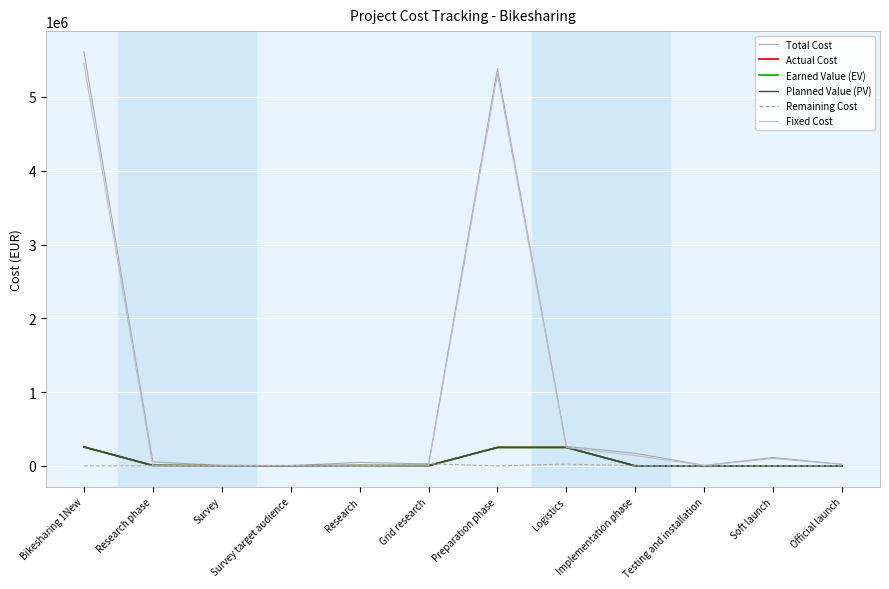

Which category has the highest value in the Total Cost series?

Bikesharing 1New